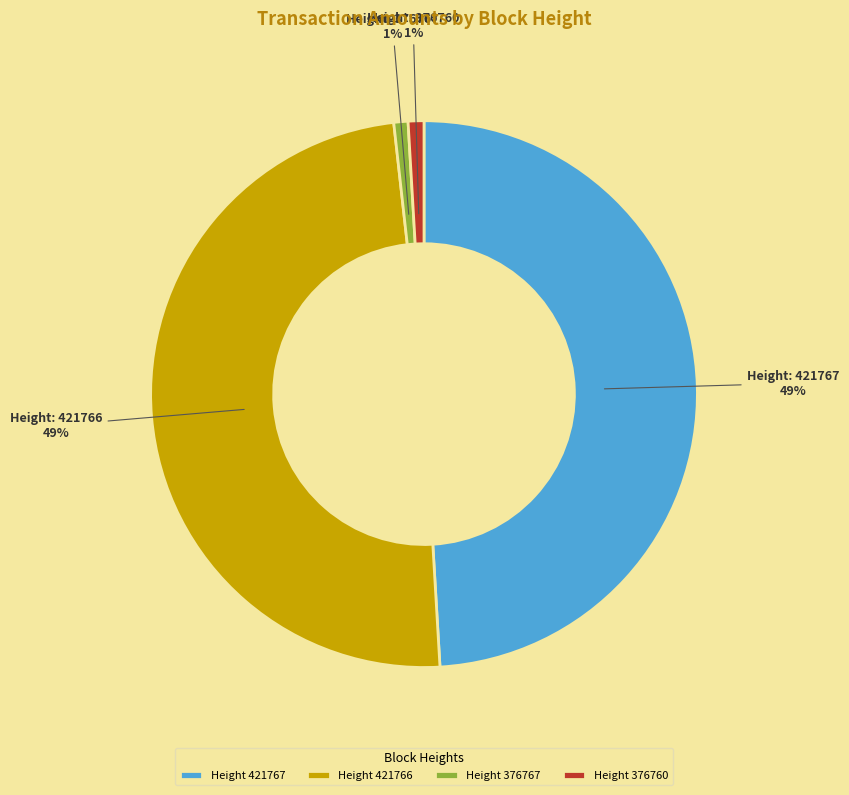

Is the sum of Height 376760 and Height 376767 greater than half?

No